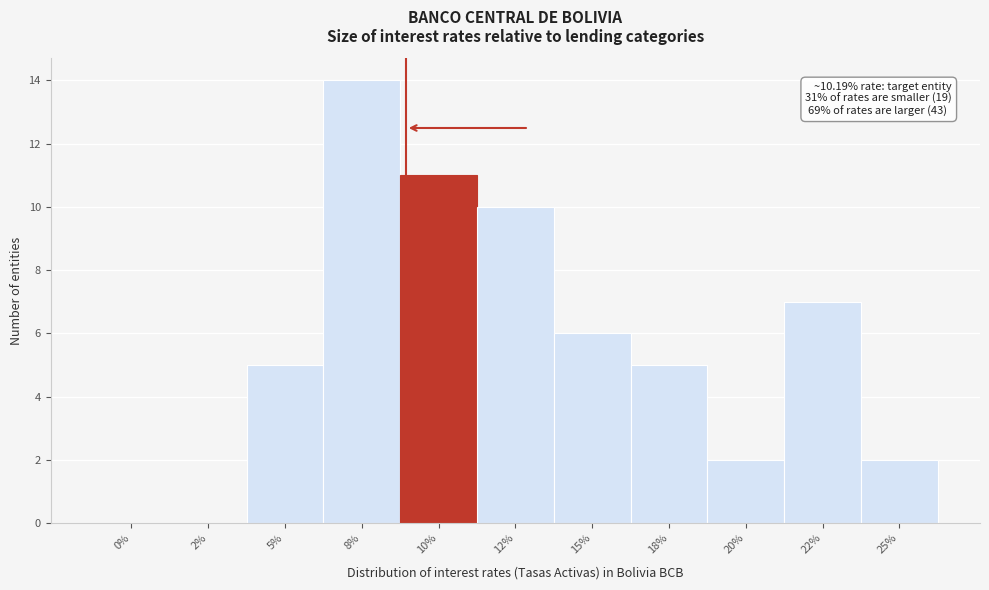

Reading left to right, what are all the values shown in this chart?

0%=0	2%=0	5%=5	8%=14	10%=11	12%=10	15%=6	18%=5	20%=2	22%=7	25%=2